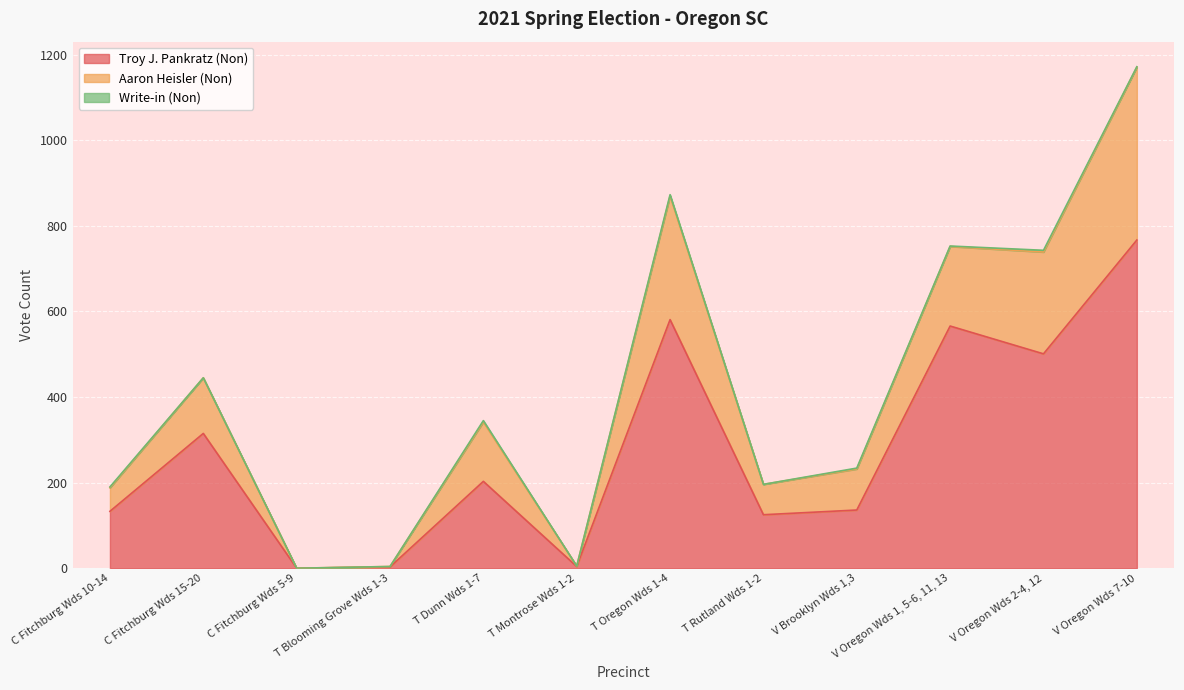

The value of Troy J. Pankratz (Non) at T Dunn Wds 1-7 is 315. True or false?

False